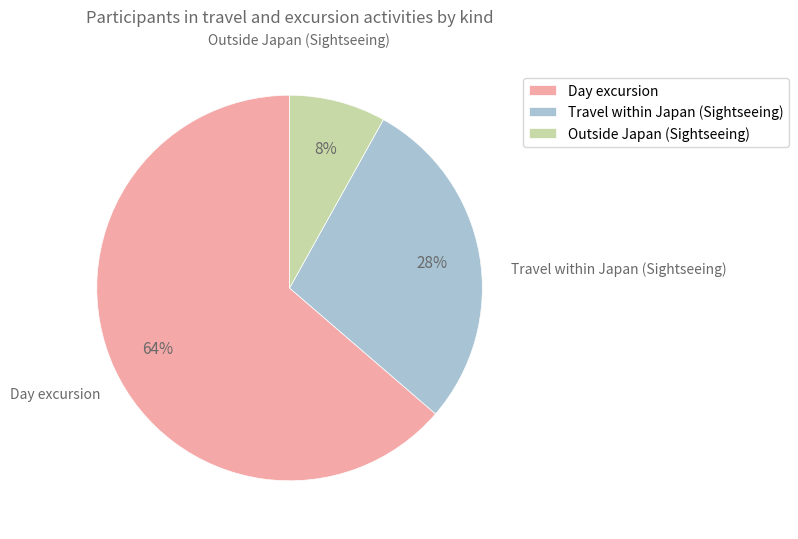

To the nearest percent, what is the difference between the largest and smallest slice percentages?

56%